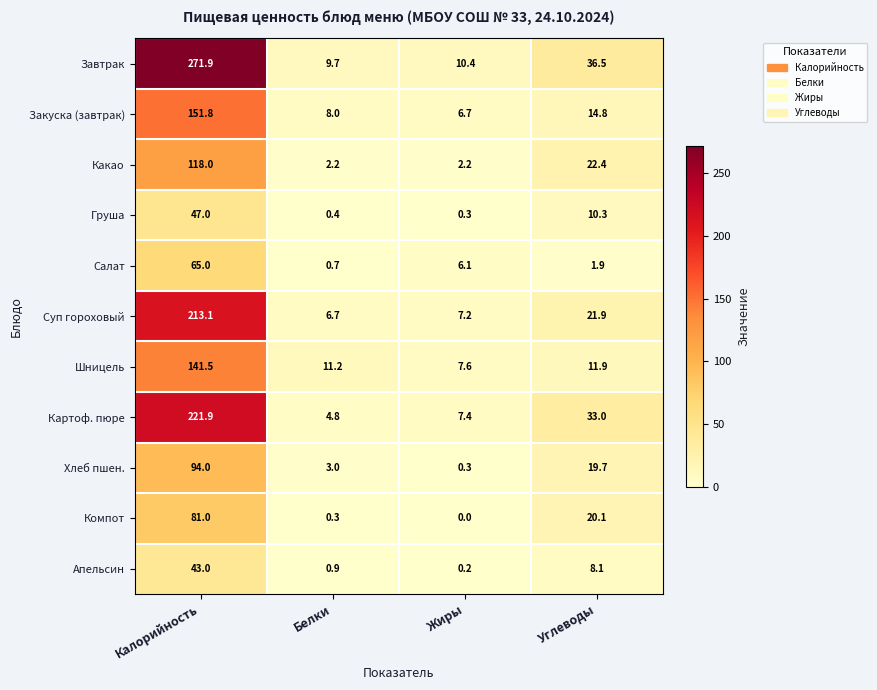

At which label does Суп гороховый reach its peak?

Калорийность